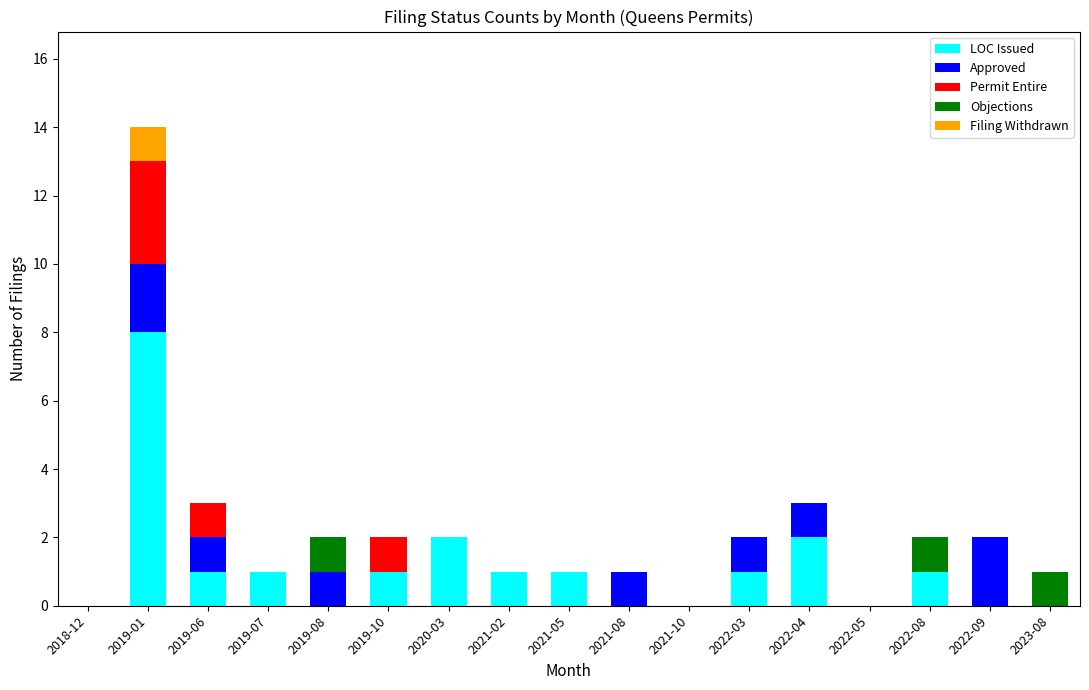

What is the total value across all series at 2019-01?

14